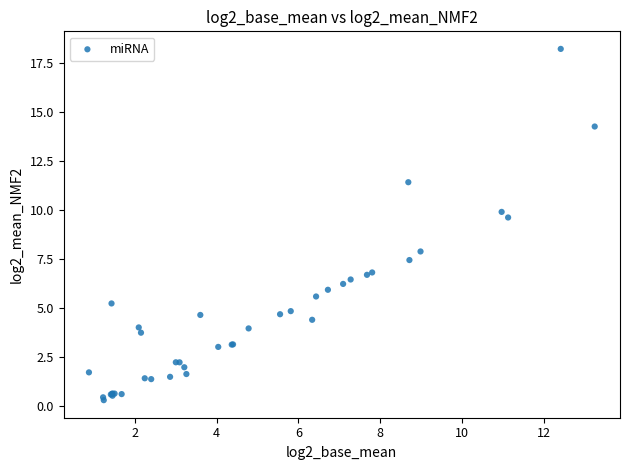

What Y value in the scatter plot is closest to 9?

9.6